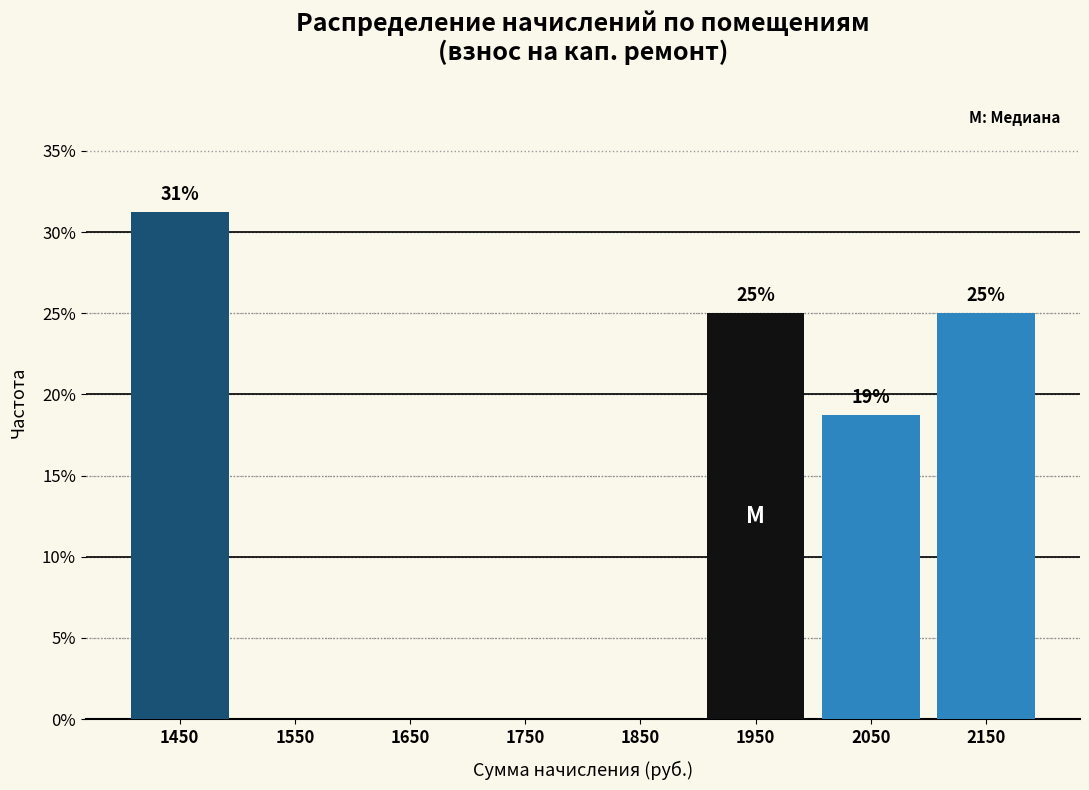

Over which range of the x-axis is the bar tallest?

1400 to 1500